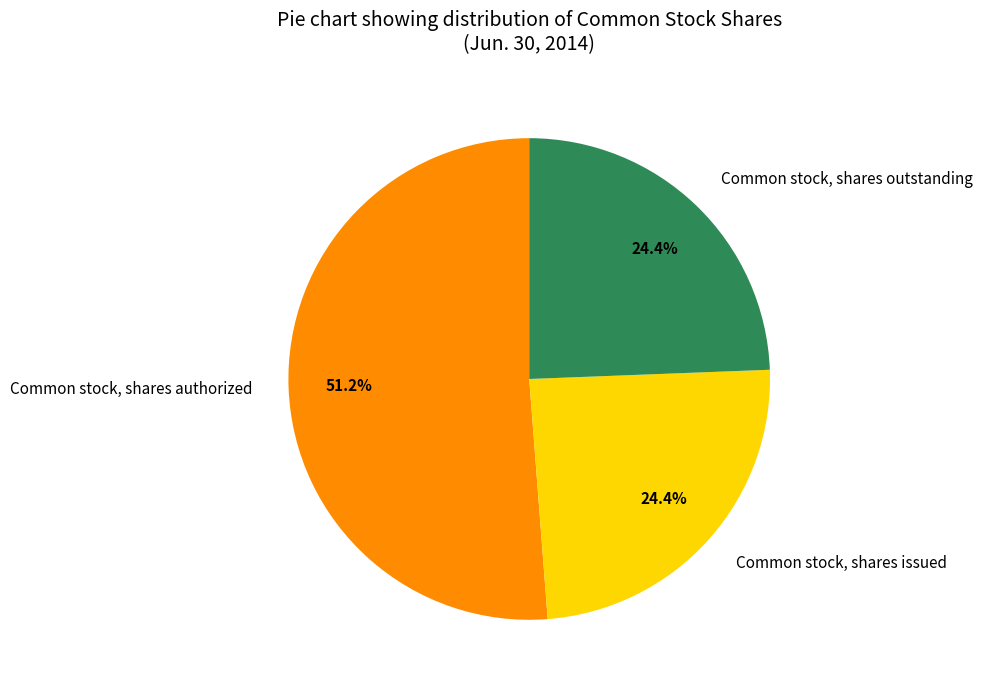

Approximately how many times larger is the value at Common stock, shares authorized compared to Common stock, shares issued?

2.1